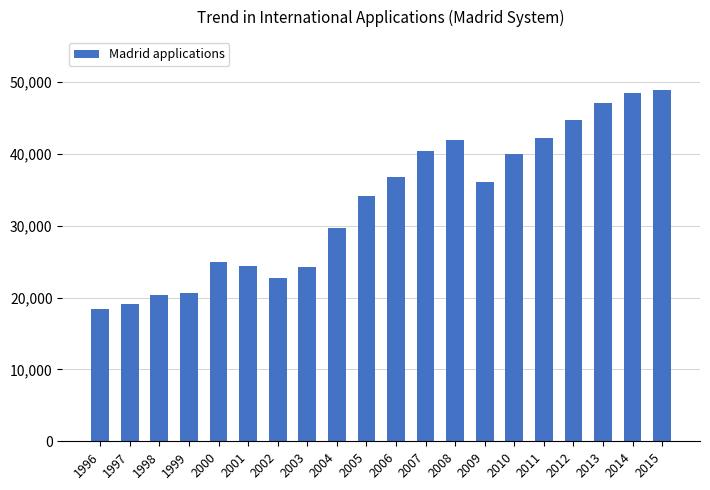

At which category does the chart reach its minimum across all series?

1996